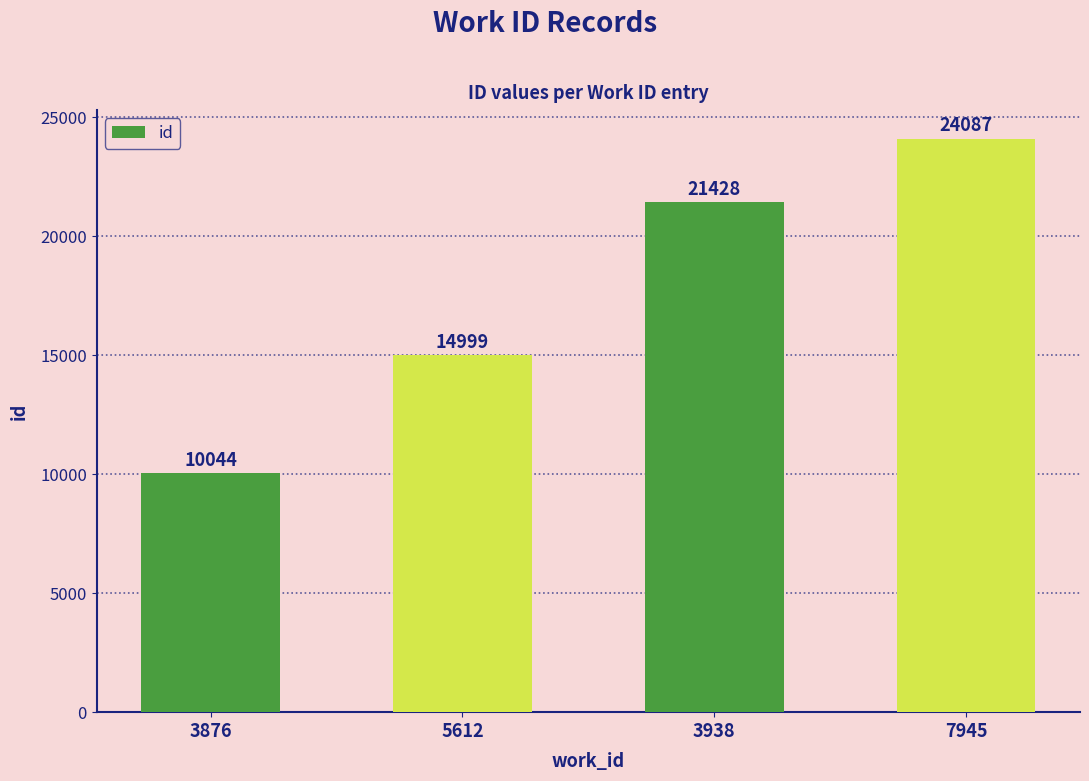

At which category does the chart reach its peak across all series?

7945